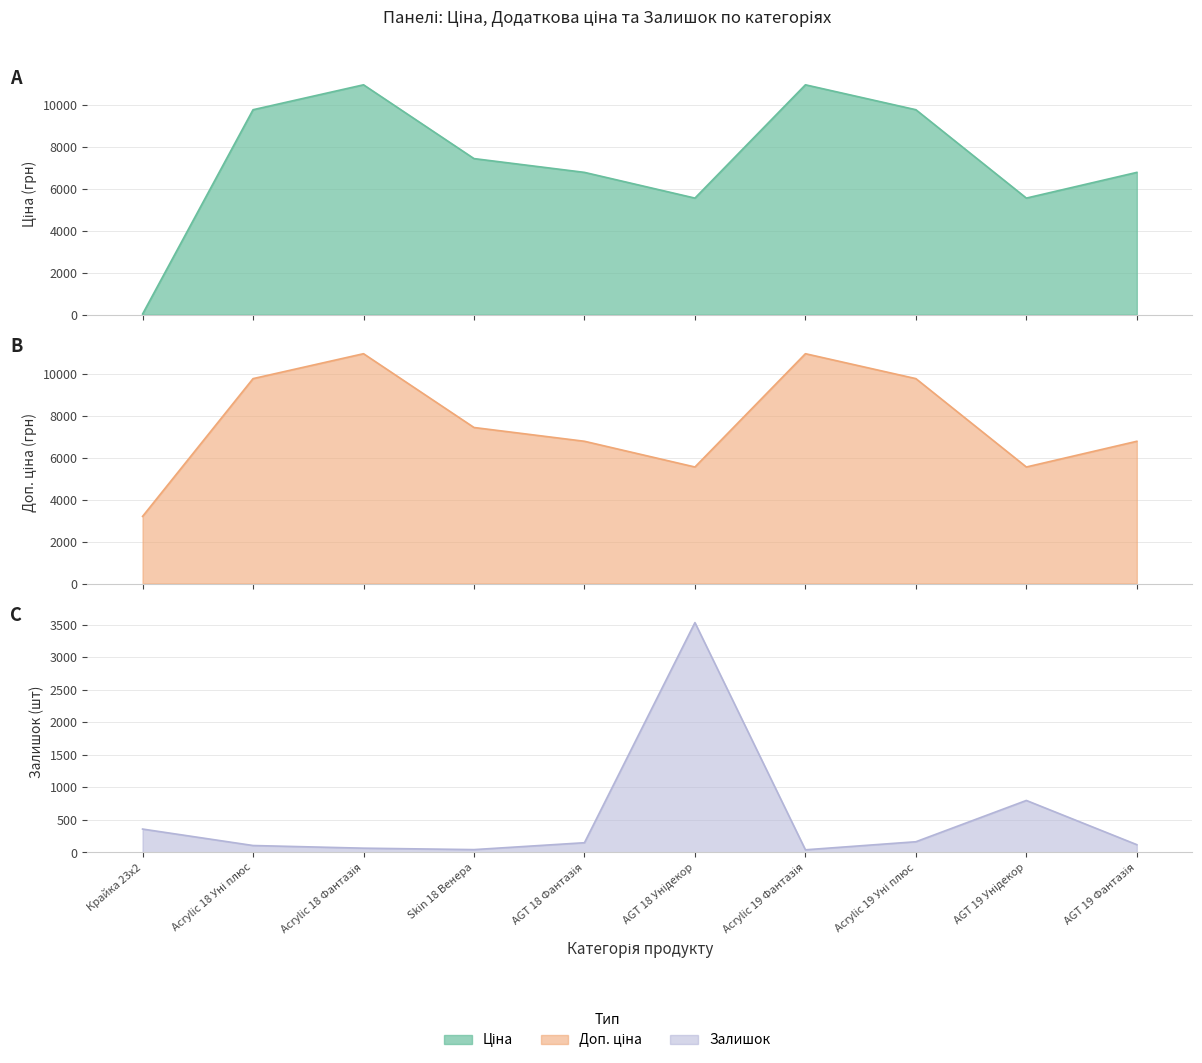

Which category has the lowest value in the Доп. ціна series?

Крайка 23x2